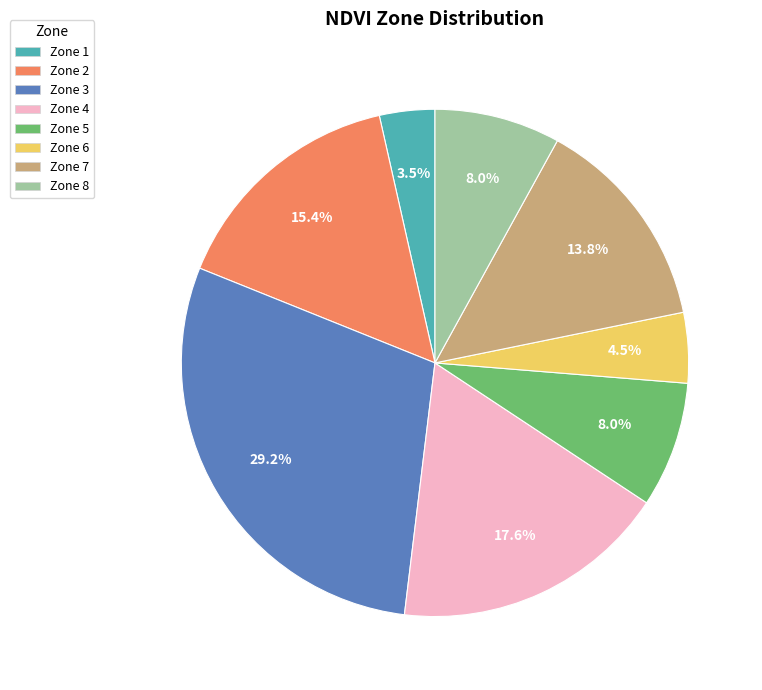

How many slices are in this pie chart?

8